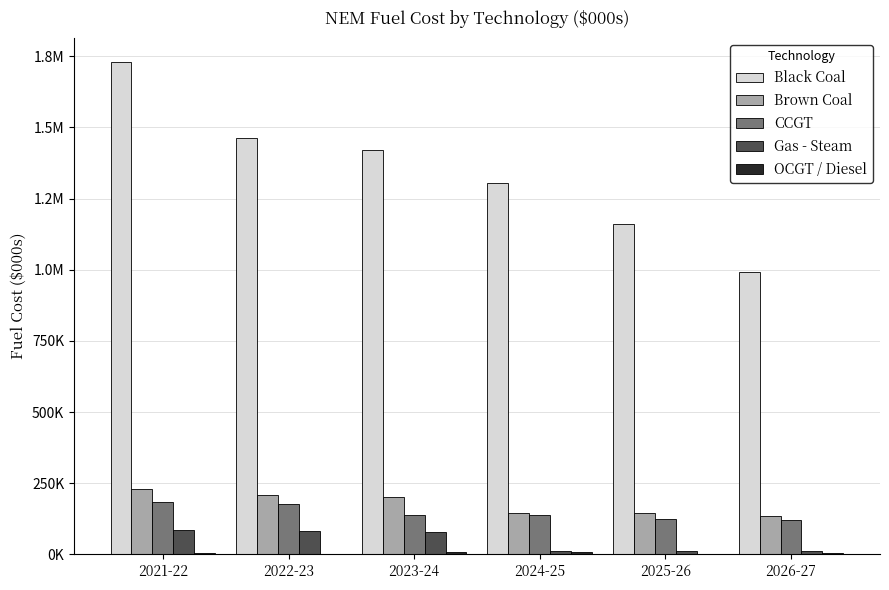

Which series has the widest spread of values?

Black Coal